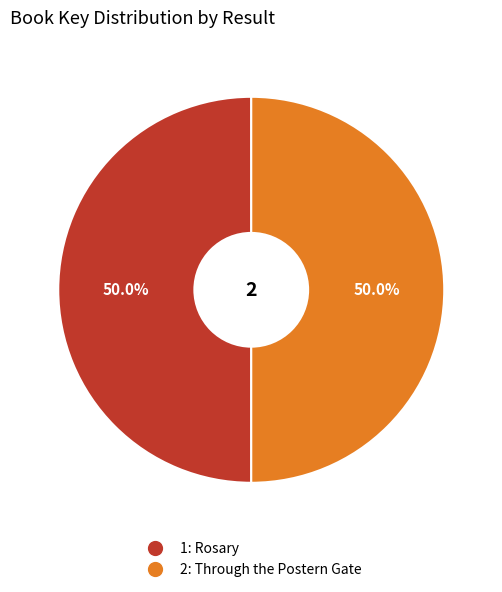

To the nearest percent, what percentage of the pie is 2: Through the Postern Gate?

50%